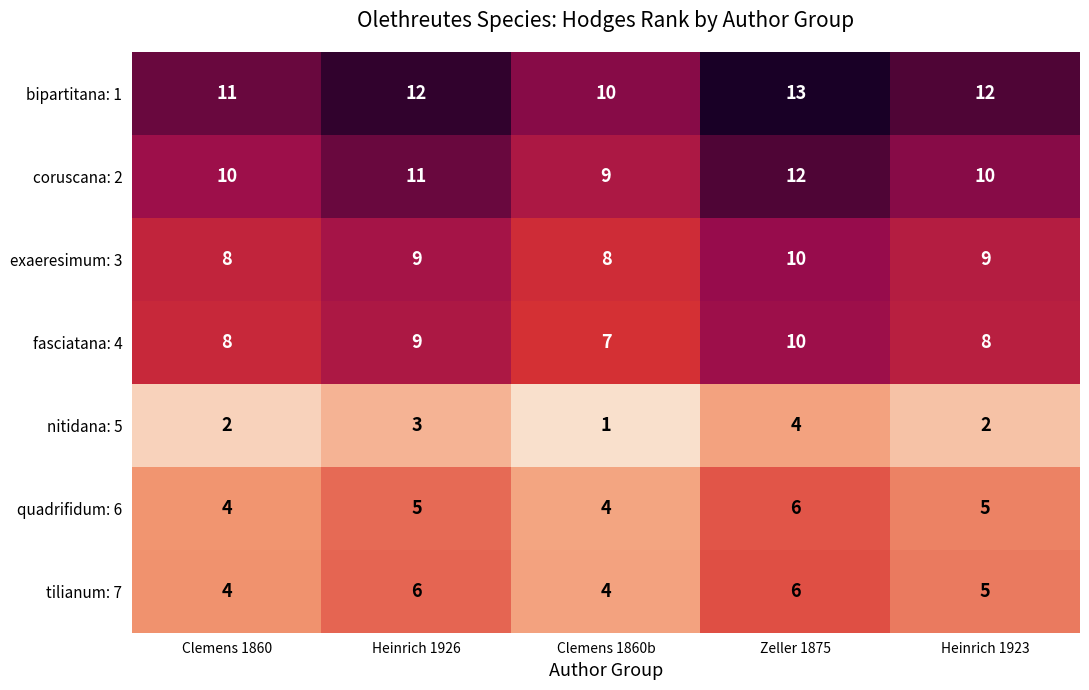

The nitidana: 5 series shows 1 at Heinrich 1926. True or false?

False